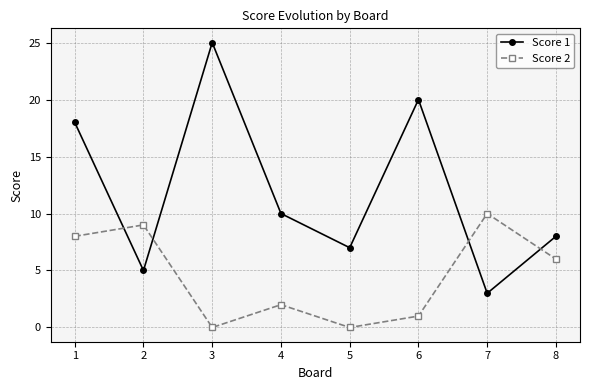

What is the approximate value of Score 1 at 3?

25